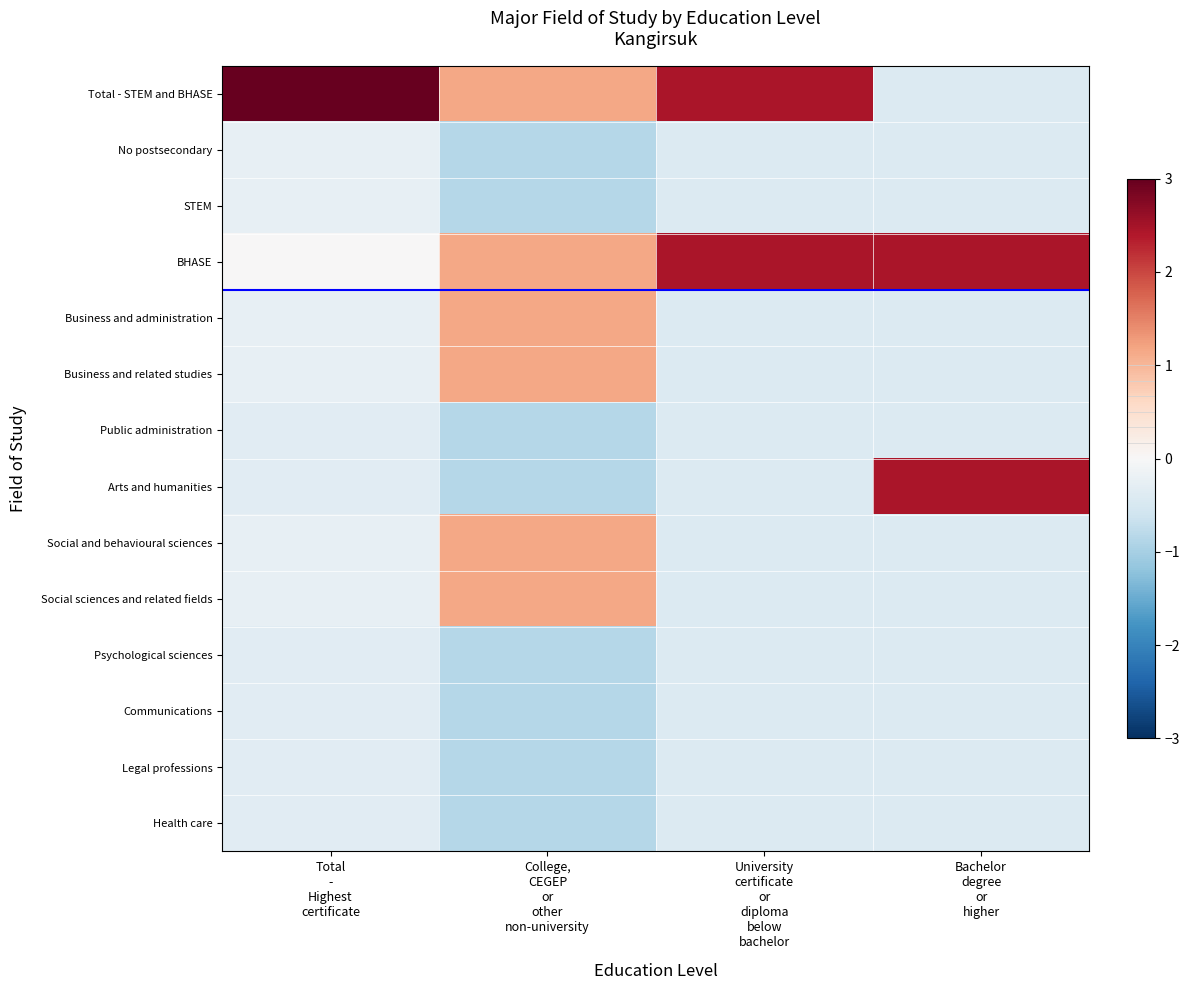

How many series are shown in this chart?

14